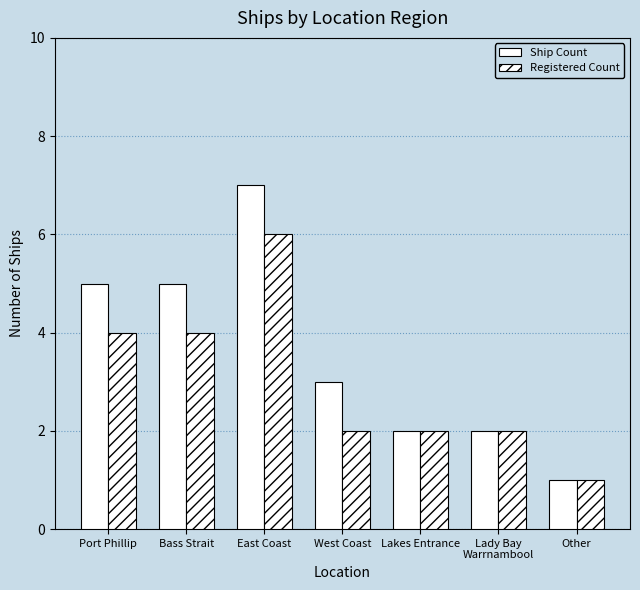

What is the difference between the maximum and minimum values in the Ship Count series?

6